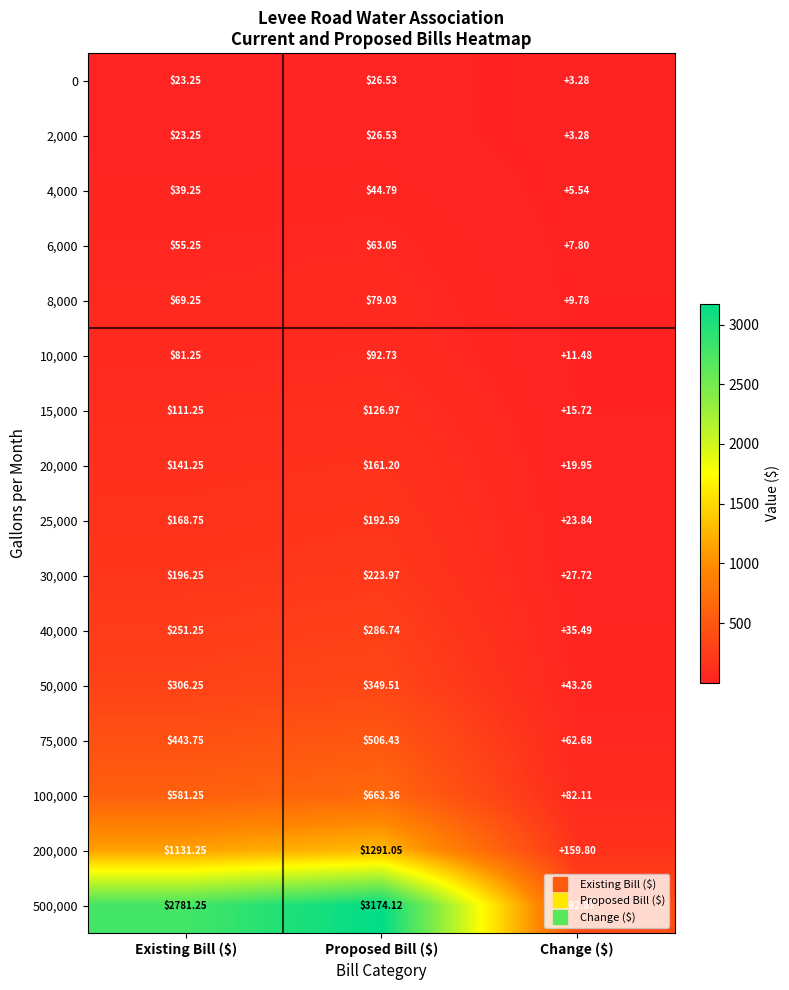

Where is 4,000 nearest to the value 25?

Existing Bill ($)